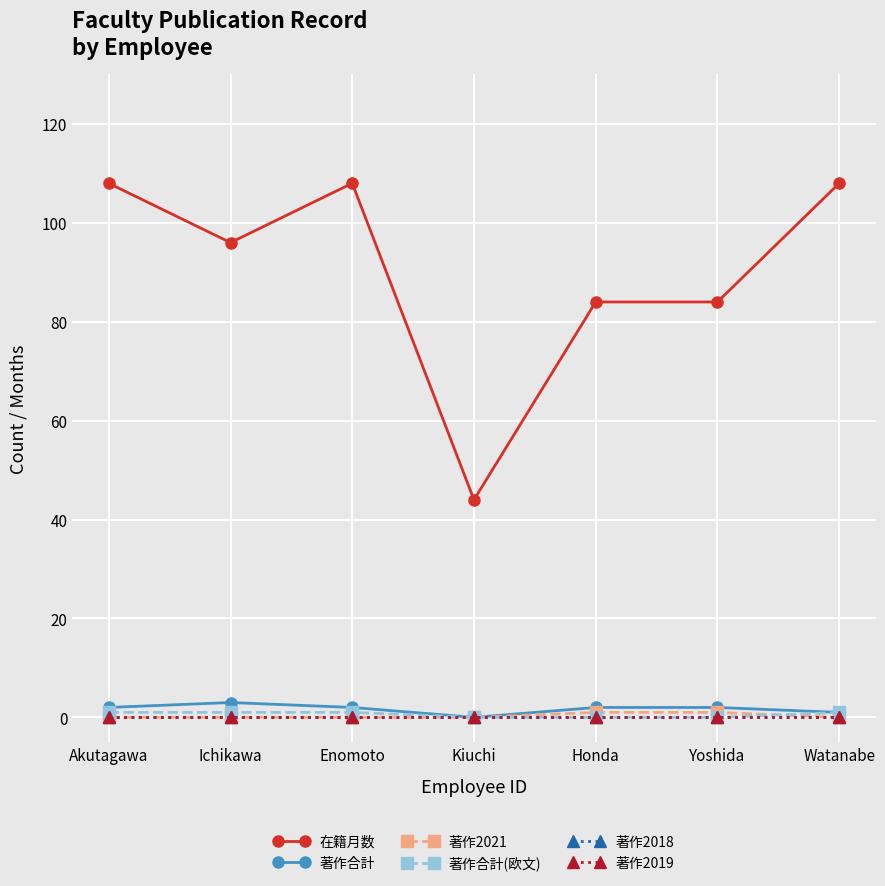

What position from the left is Enomoto?

3